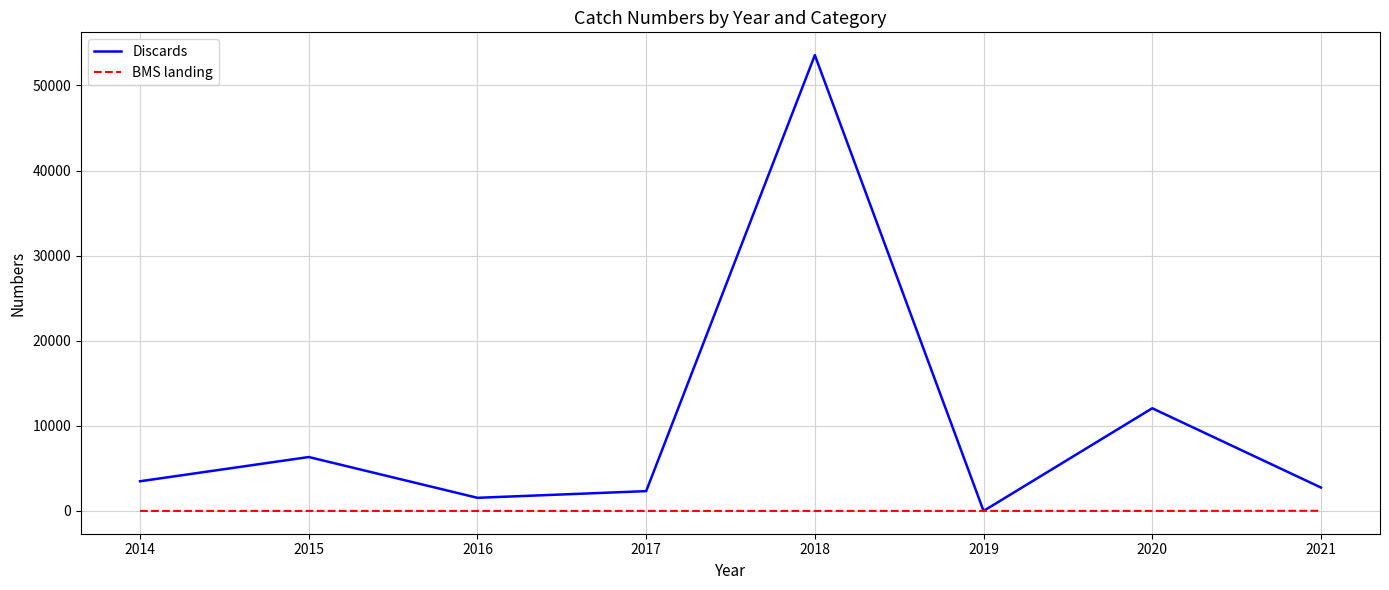

How many series are shown in this chart?

2